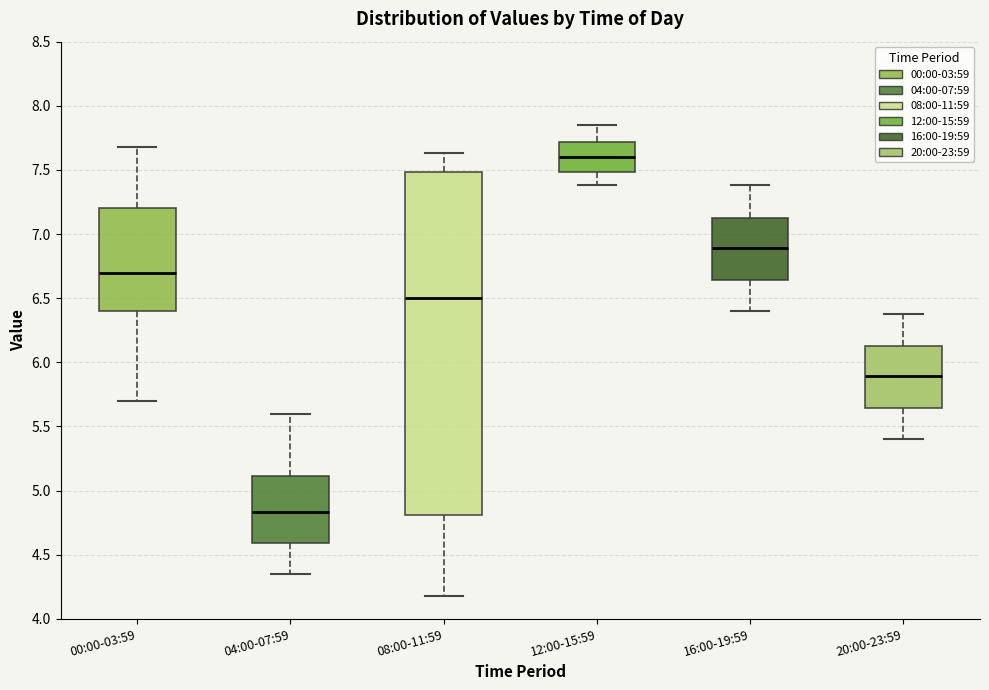

Reading left to right, read every box against the y-axis: the position of its median line, the range the box covers, and the ends of its whiskers. The values are not printed on the chart, so give them approximately, as read against the axis.

00:00-03:59: median 6.70, box 6.40 to 7.20, whiskers 5.70 to 7.70
04:00-07:59: median 4.85, box 4.60 to 5.10, whiskers 4.35 to 5.60
08:00-11:59: median 6.50, box 4.80 to 7.50, whiskers 4.20 to 7.65
12:00-15:59: median 7.60, box 7.50 to 7.70, whiskers 7.40 to 7.85
16:00-19:59: median 6.90, box 6.65 to 7.15, whiskers 6.40 to 7.40
20:00-23:59: median 5.90, box 5.65 to 6.15, whiskers 5.40 to 6.40